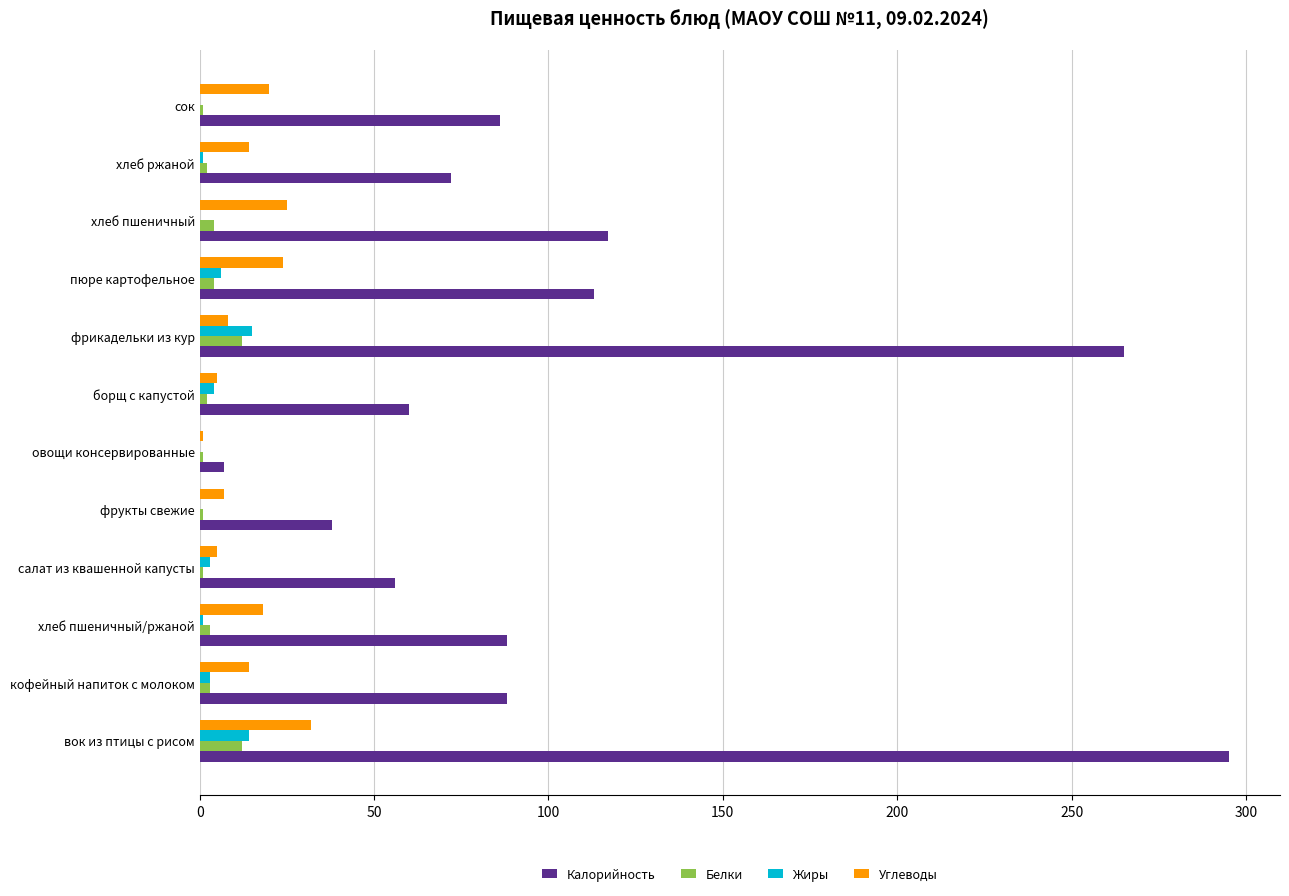

At which category is the sum across all series the highest?

вок из птицы с рисом